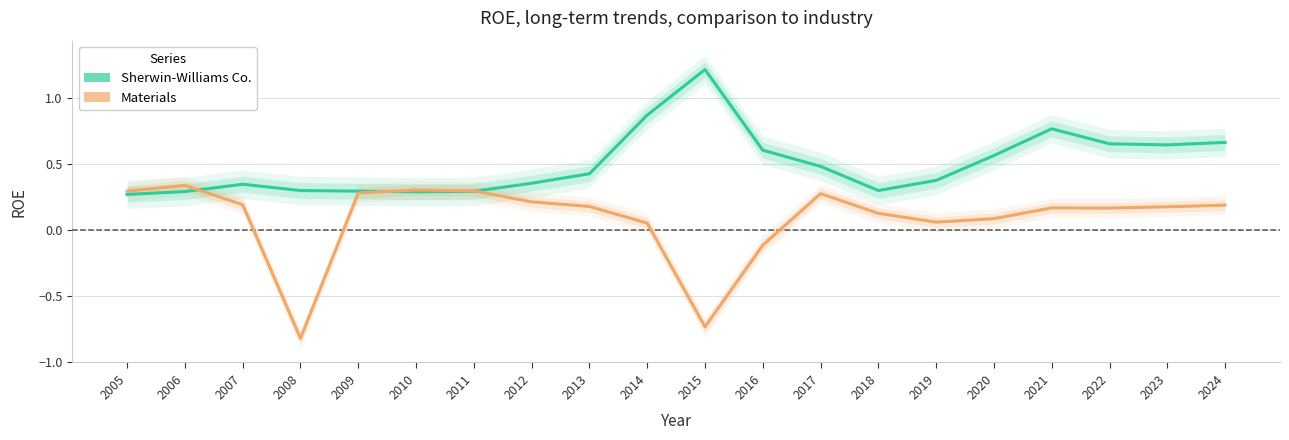

Reading left to right, list all the values displayed in this chart.

Sherwin-Williams Co.: 0.3	0.3	0.3	0.3	0.3	0.3	0.3	0.4	0.4	0.9	1.2	0.6	0.5	0.3	0.4	0.6	0.8	0.7	0.6	0.7
Materials: 0.3	0.3	0.2	-0.8	0.3	0.3	0.3	0.2	0.2	0.1	-0.7	-0.1	0.3	0.1	0.1	0.1	0.2	0.2	0.2	0.2